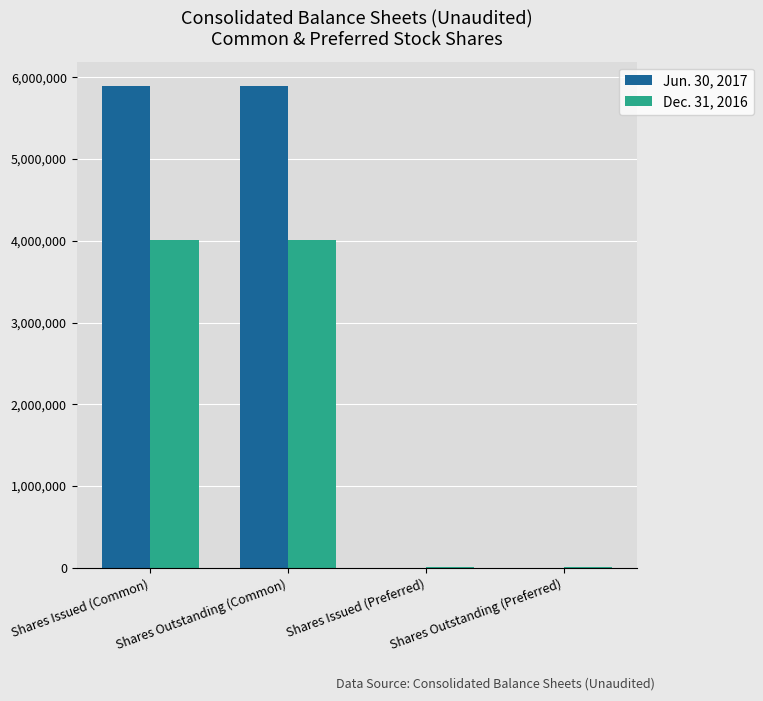

Is the value of Dec. 31, 2016 at Shares Issued (Preferred) greater than the value of Jun. 30, 2017 at Shares Outstanding (Common)?

No